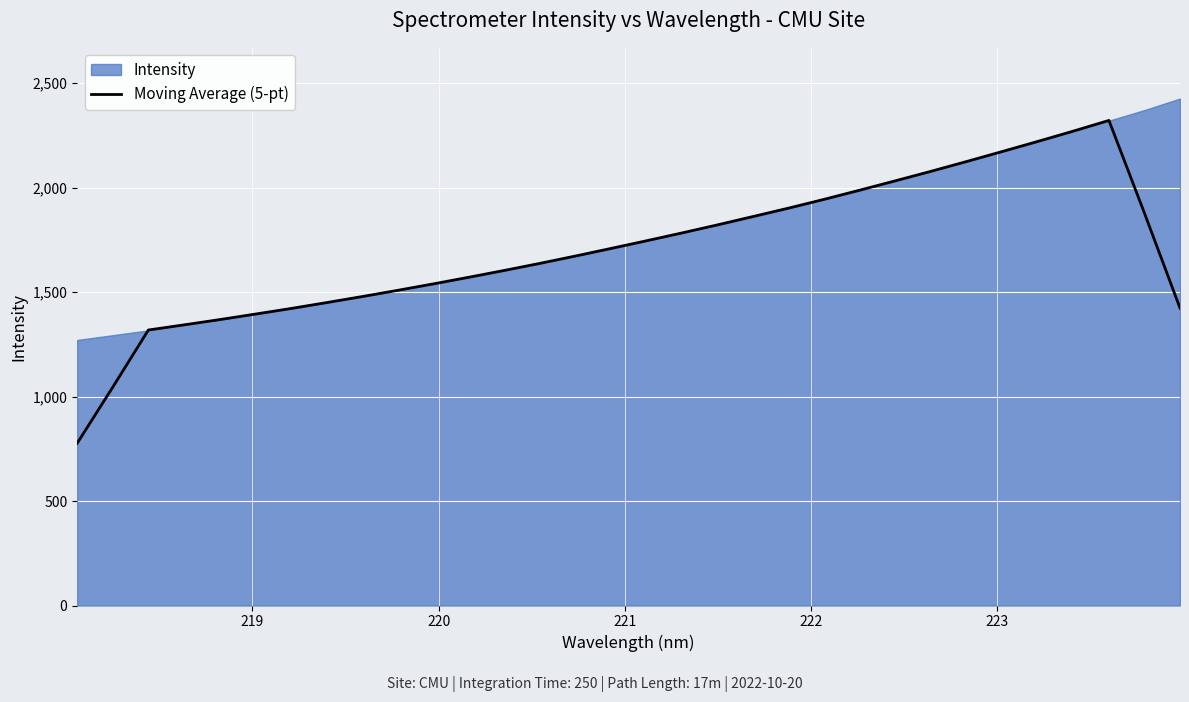

What is the maximum value for Moving Average (5-pt)?

2321.5